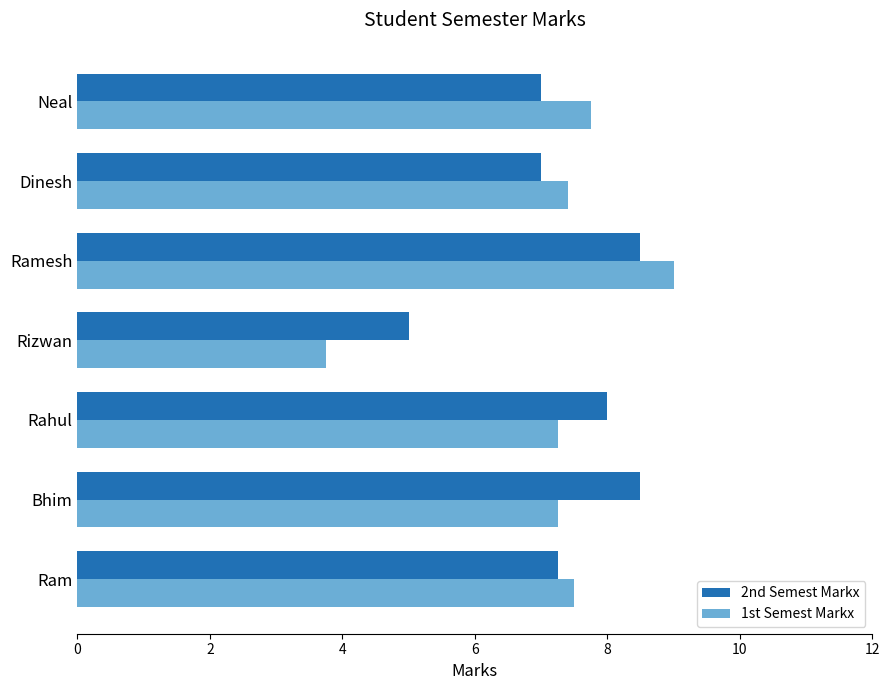

Which series changed the most between Rizwan and Neal?

1st Semest Markx